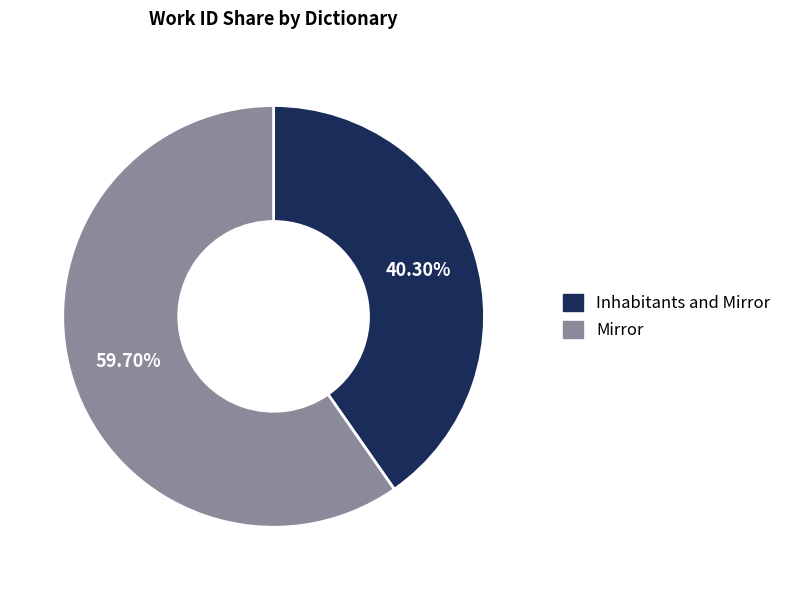

To the nearest percent, what is the difference between the largest and smallest slice percentages?

19%